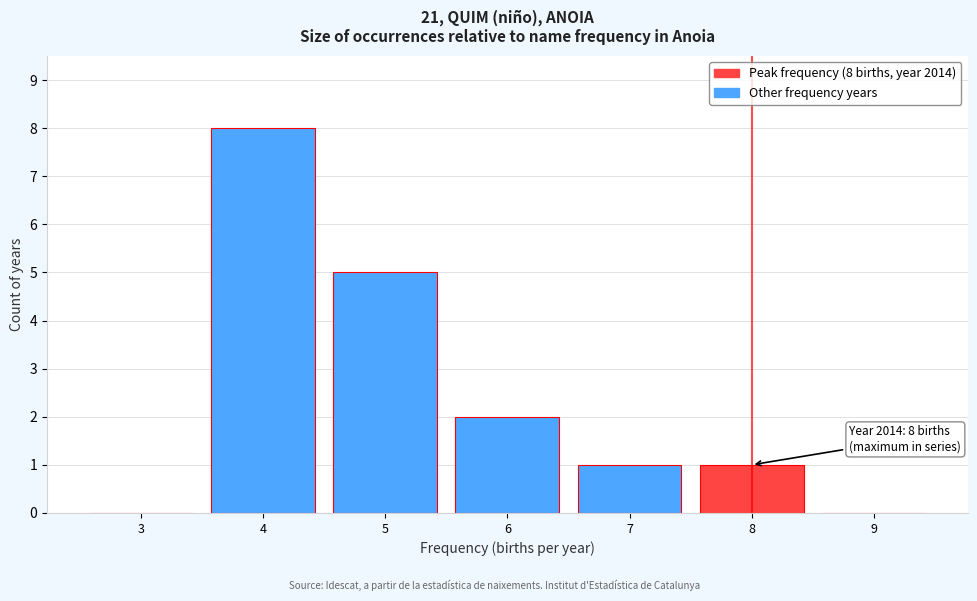

Over which range of the x-axis is the bar tallest?

3.5 to 4.5